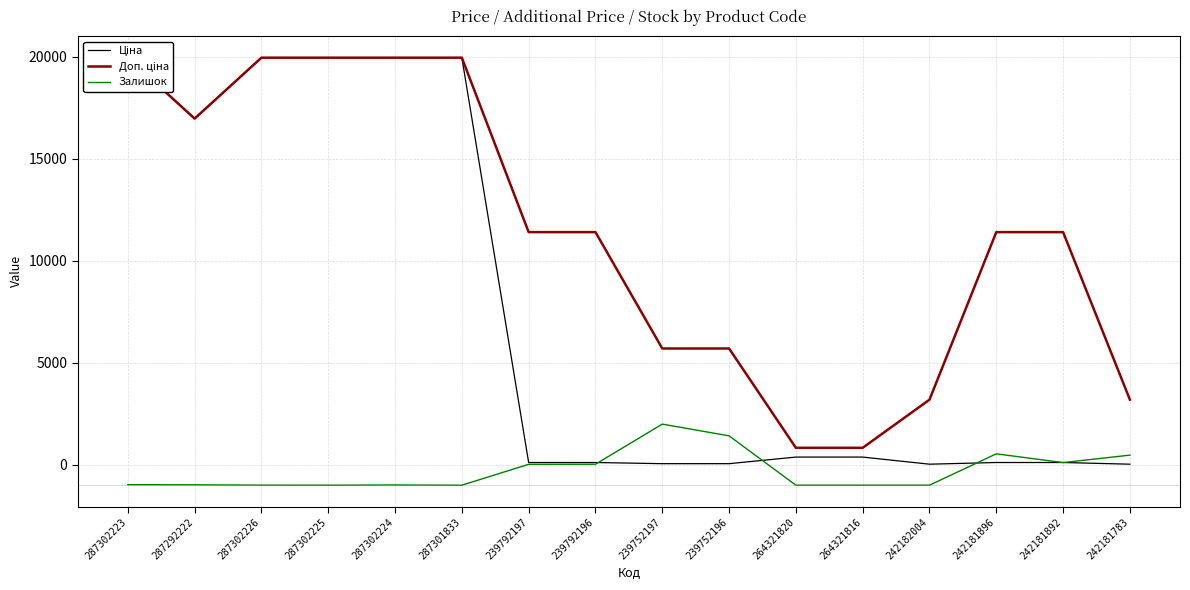

The Ціна series shows 149.9 at 239792197. True or false?

False